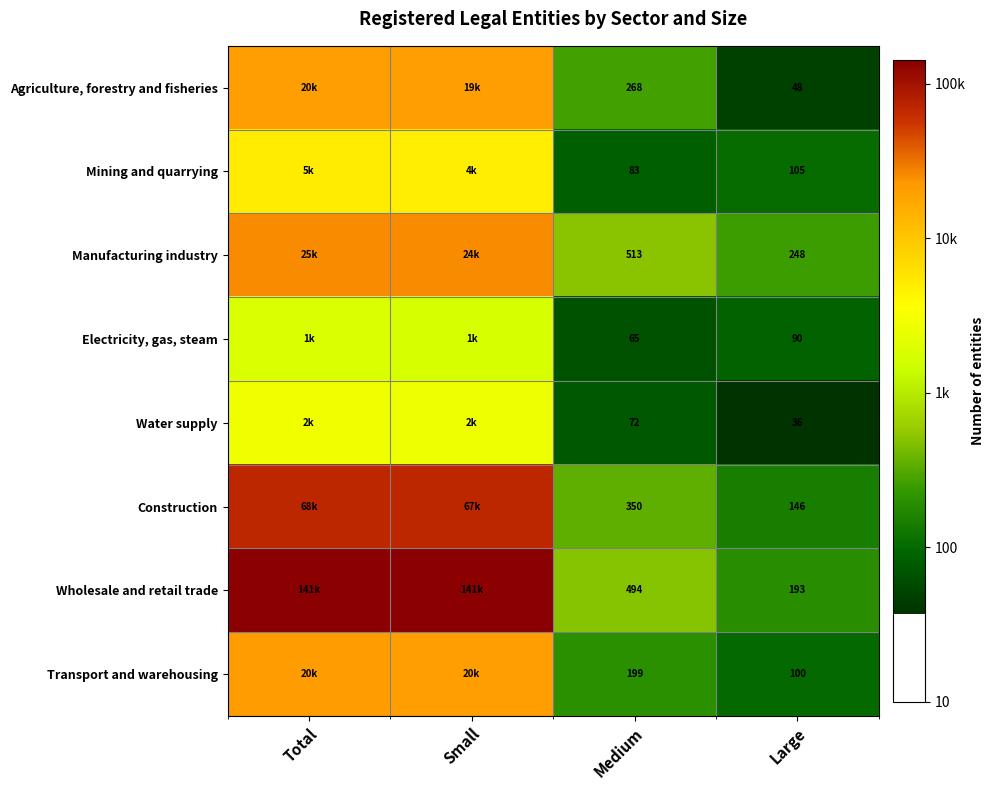

Which has a higher value, Medium or Large?

Medium